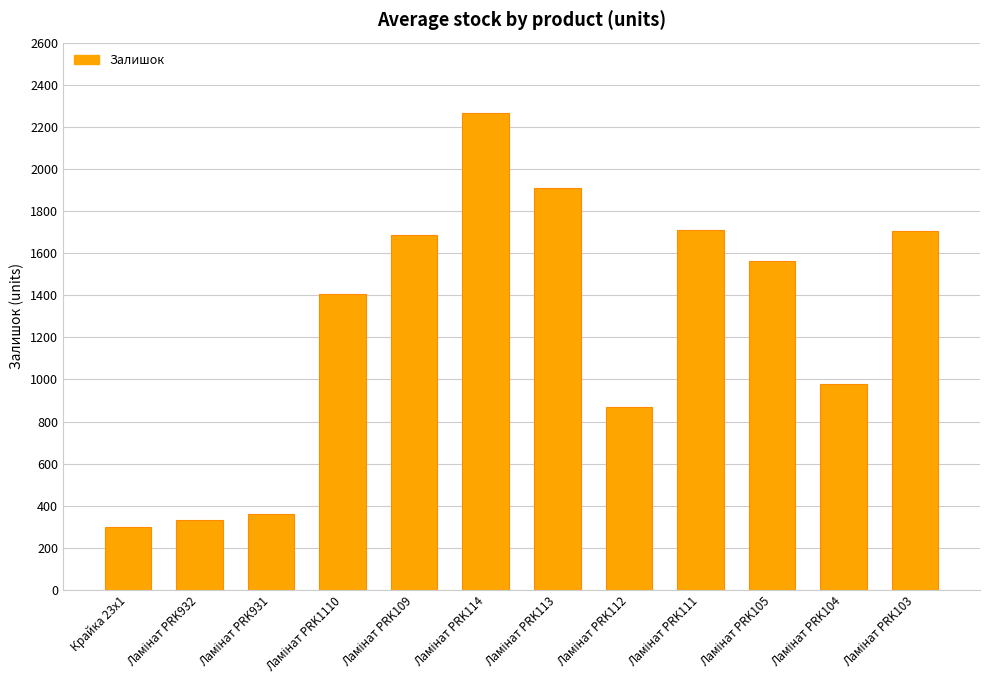

What is the difference between the second highest and second lowest values?

1575